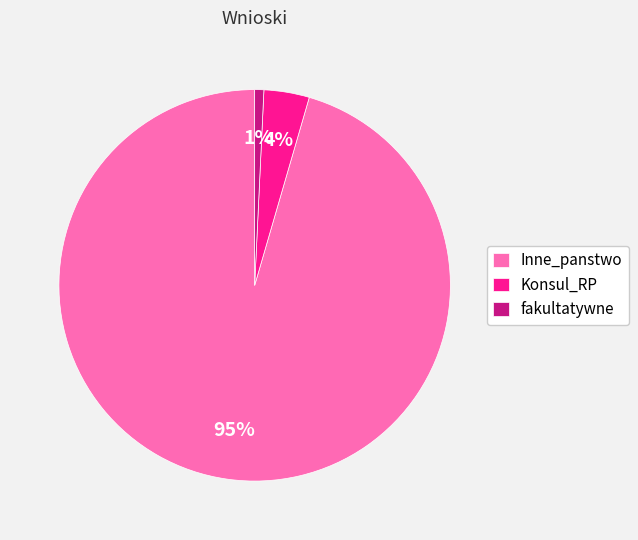

Which has a higher value, fakultatywne or Konsul_RP?

Konsul_RP